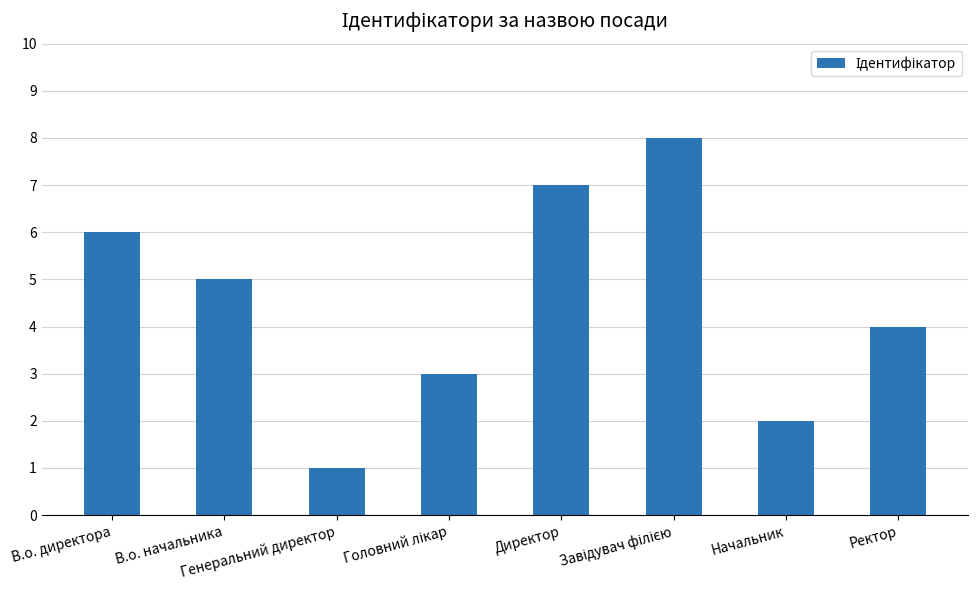

Reading left to right, transcribe all the data shown in this chart.

6	5	1	3	7	8	2	4